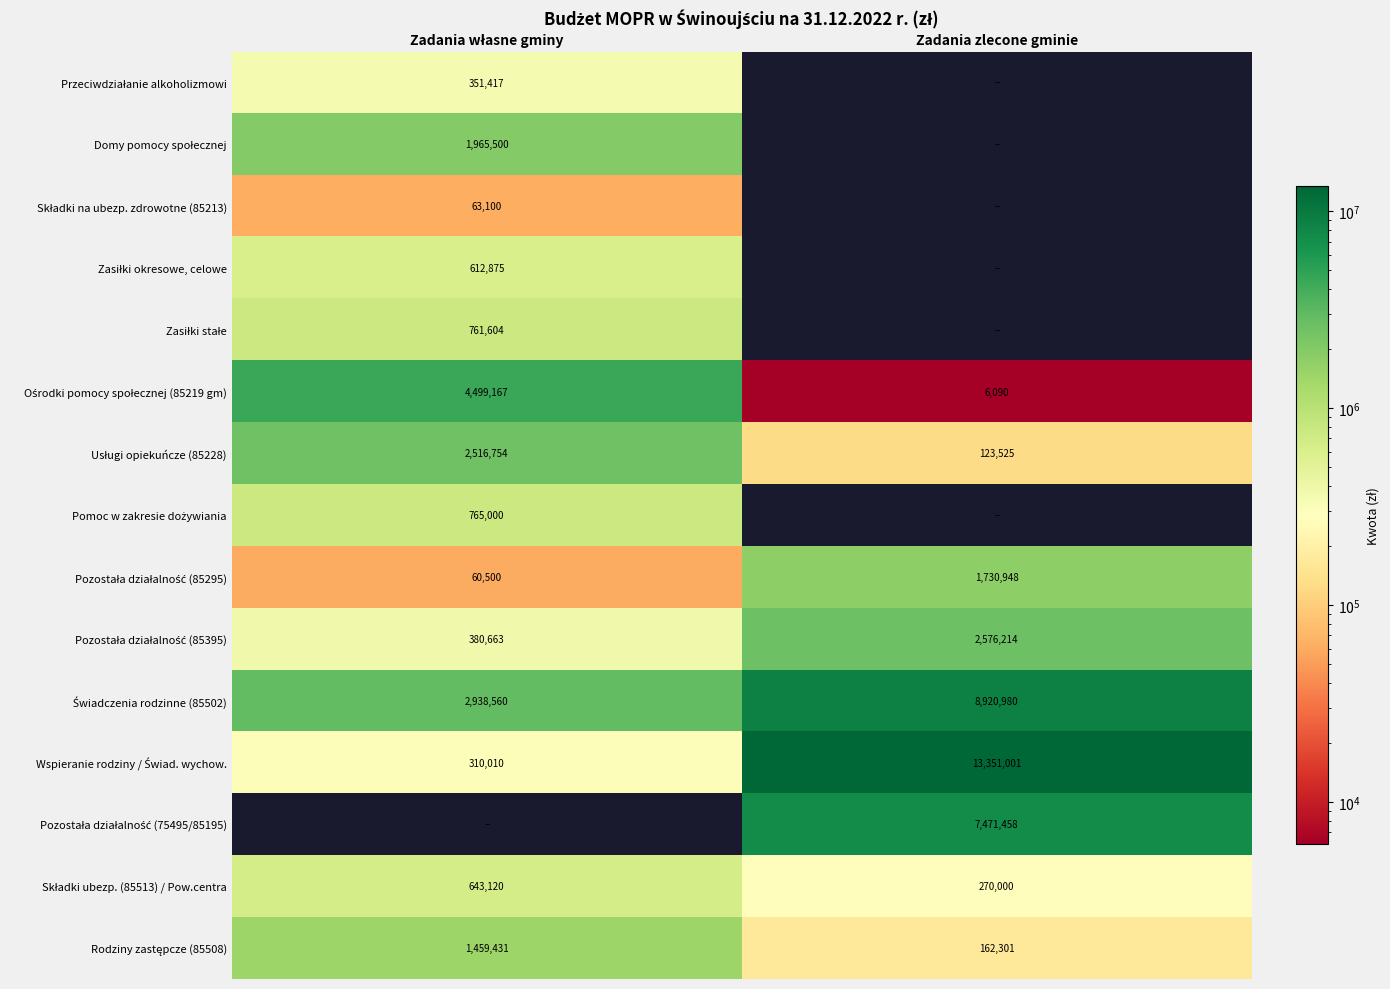

List the labels in order of Ośrodki pomocy społecznej (85219 gm) value, smallest first.

Zadania zlecone gminie, Zadania własne gminy